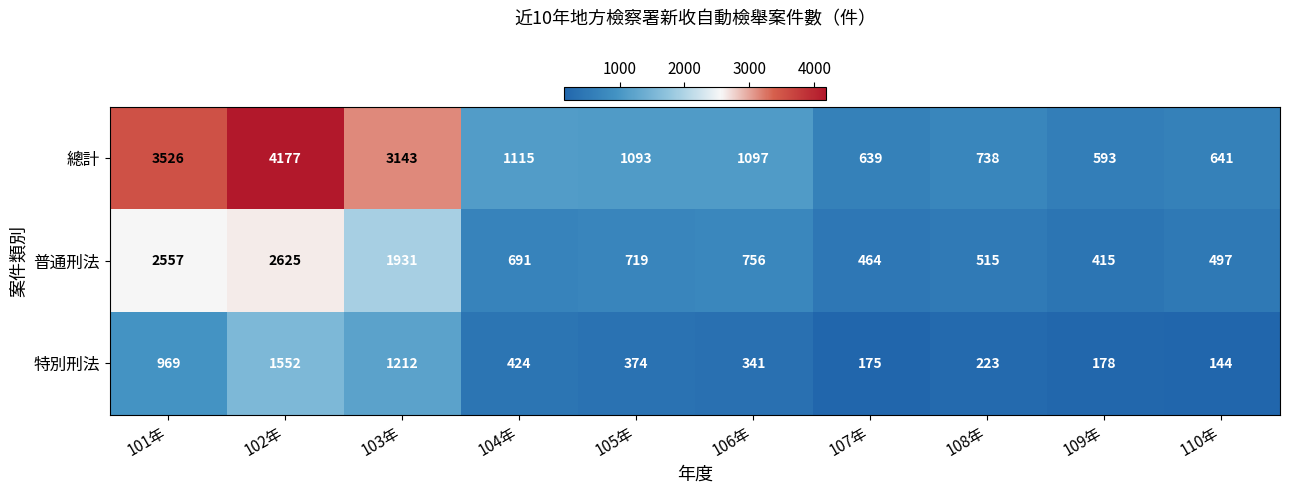

How many distinct data groups are displayed?

3